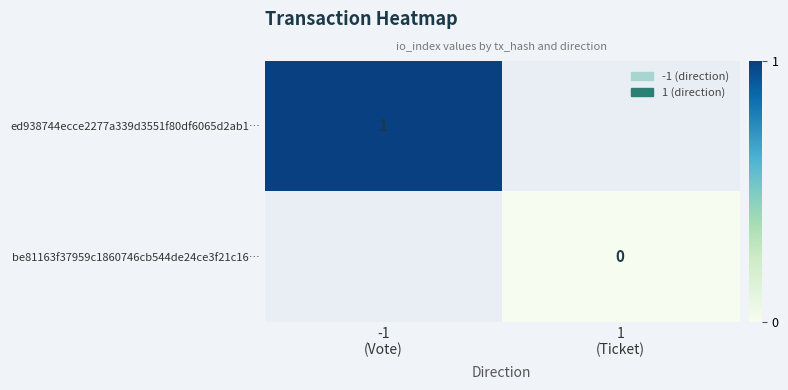

At which category does the chart reach its minimum across all series?

1
(Ticket)